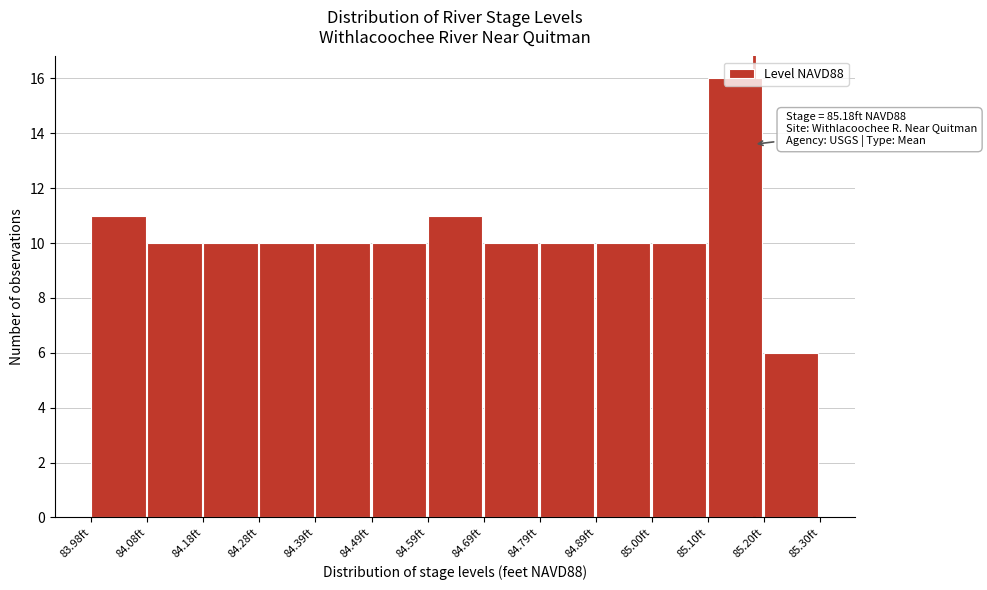

Over which range of the x-axis is the bar tallest?

85.10 to 85.20